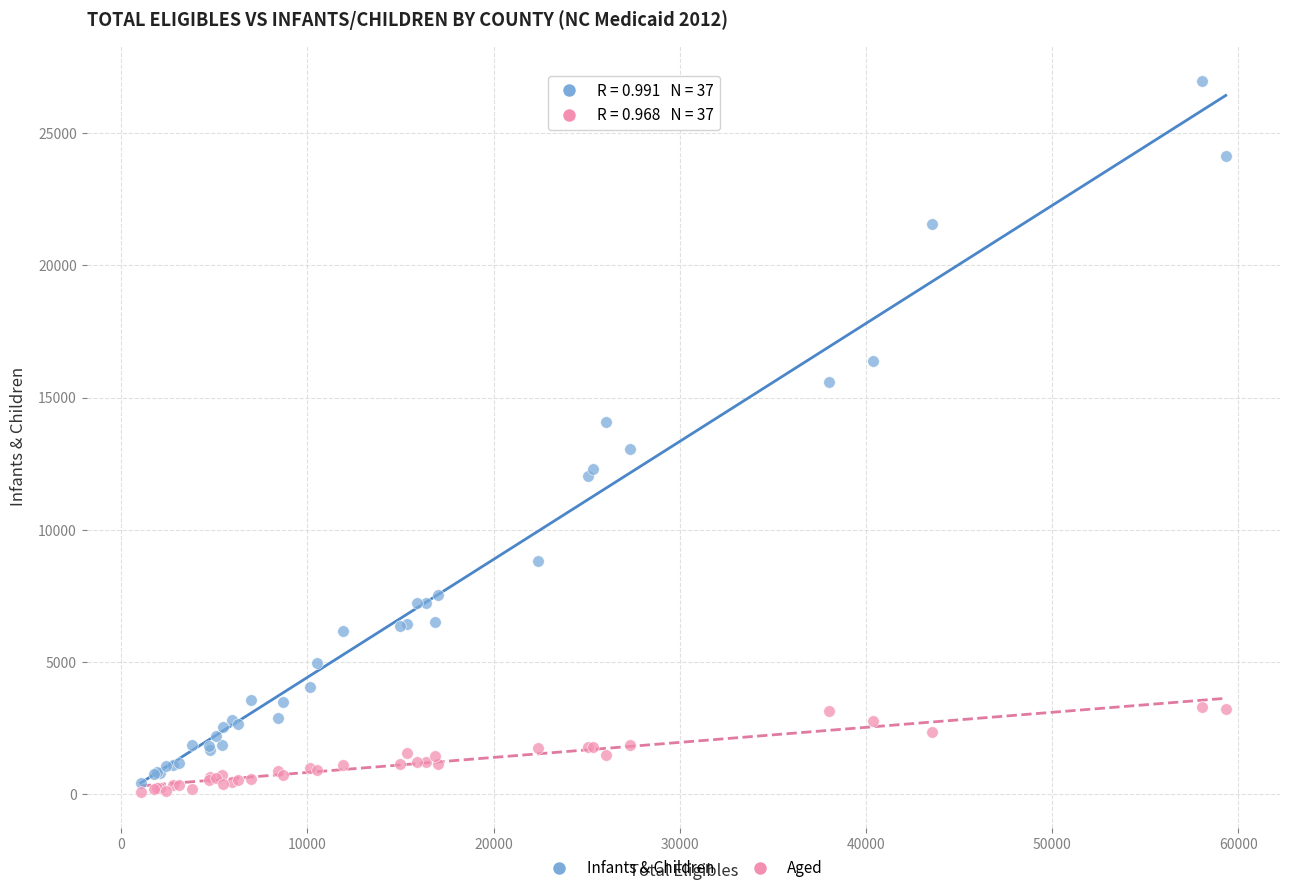

Which series reaches the minimum Y coordinate?

Aged